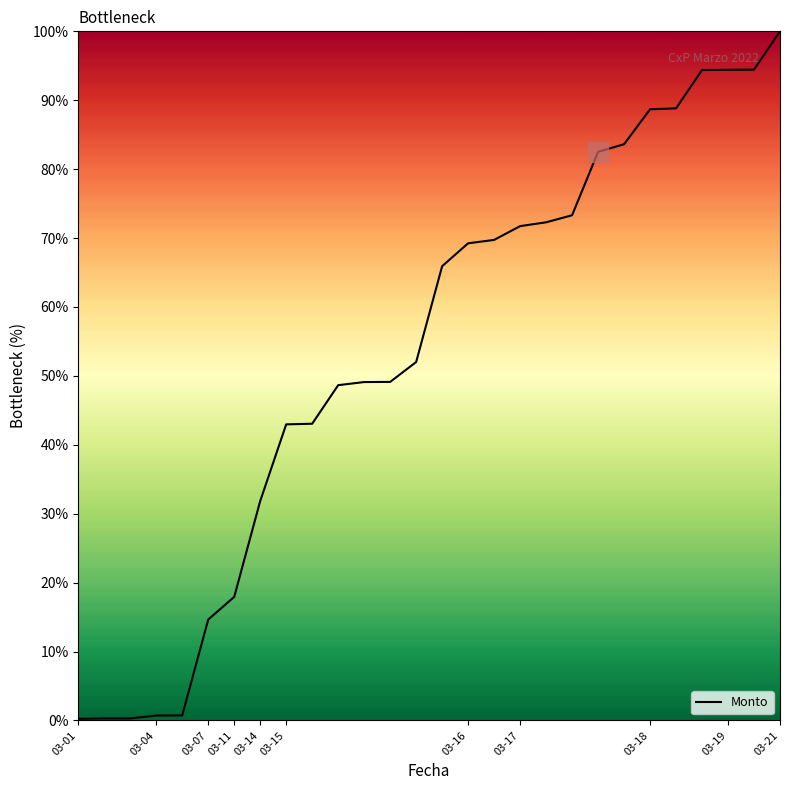

What is the difference between the maximum and minimum values?

99.8